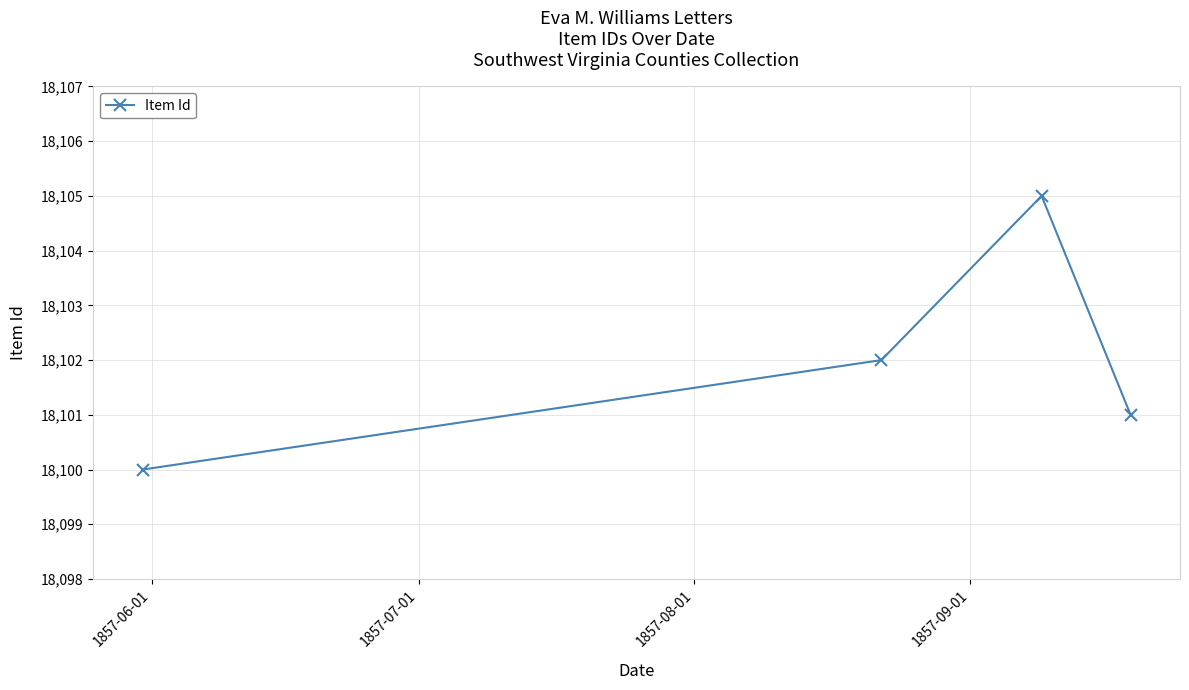

What is the value of the 2nd point from the left?

18102